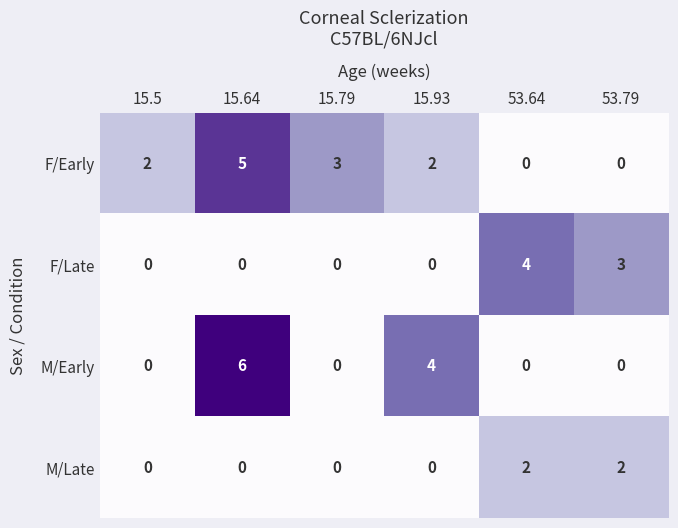

What is the spread (max minus min) of values at 53.79?

3